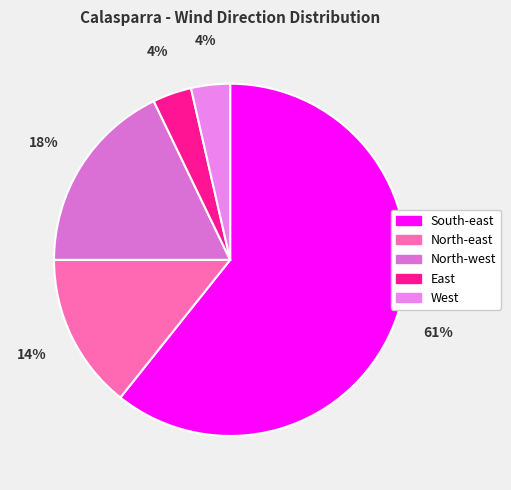

How many slices are in this pie chart?

5